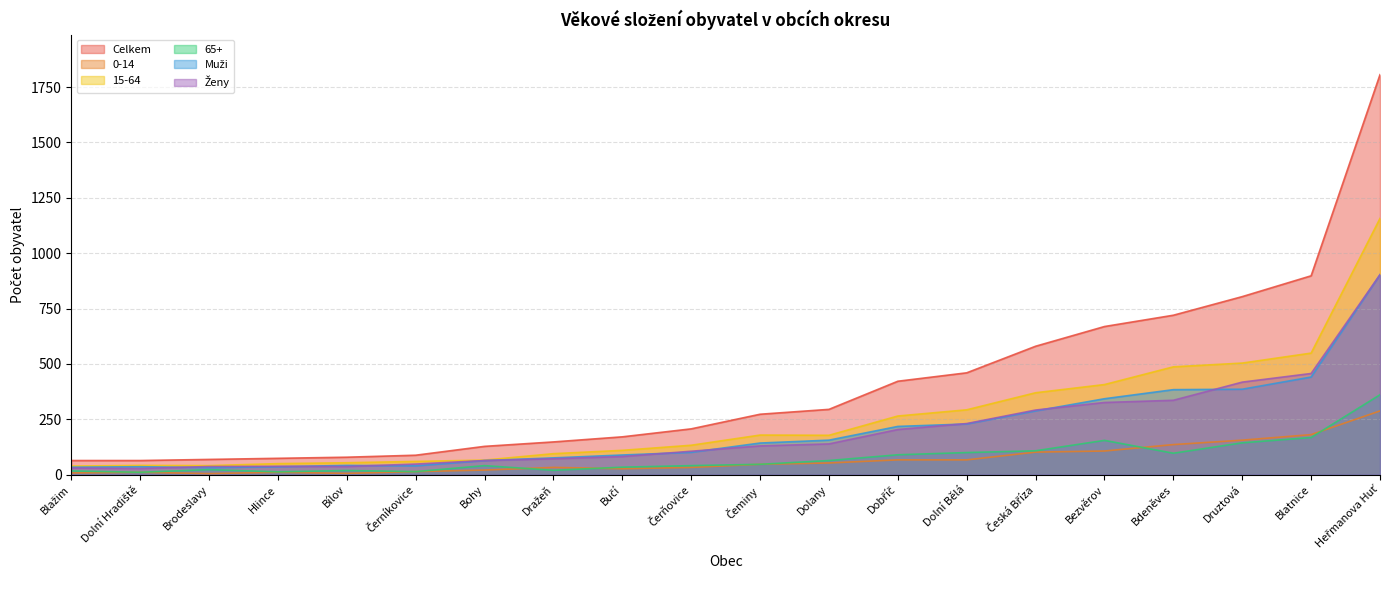

What is the approximate value of 0-14 at Čerňovice, to the nearest 10?

30